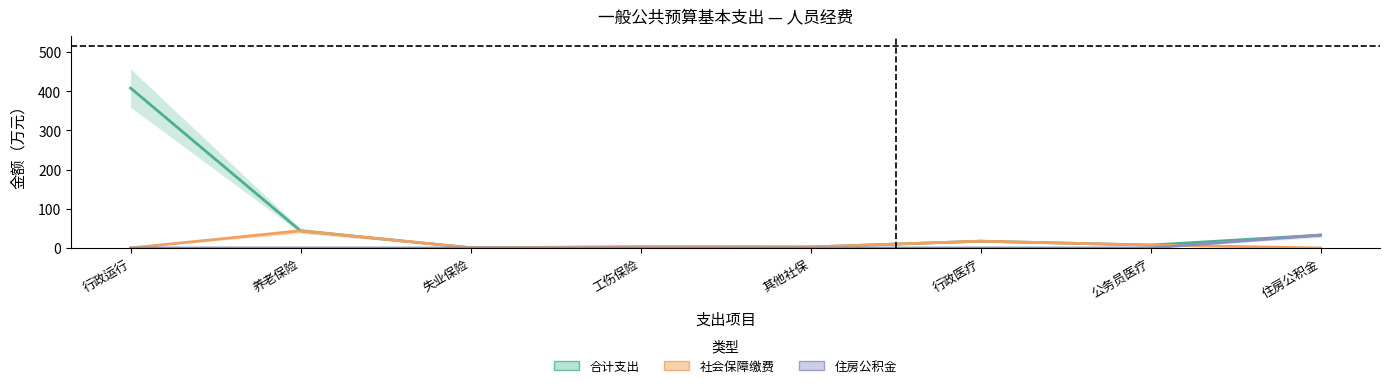

What is the value of the 社会保障缴费 point at the 2nd from the left?

43.7